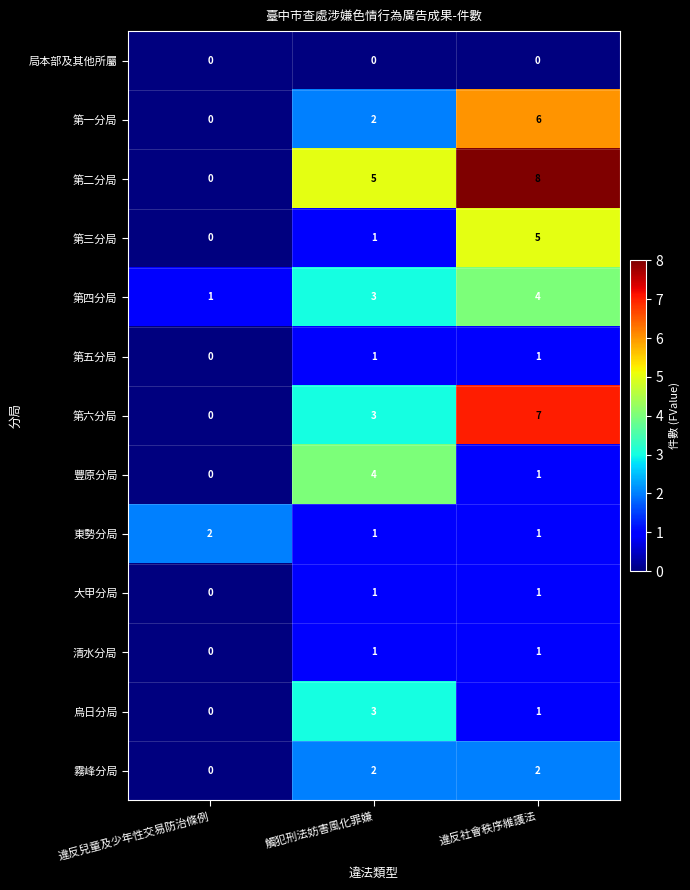

Which series has the widest spread of values?

第二分局